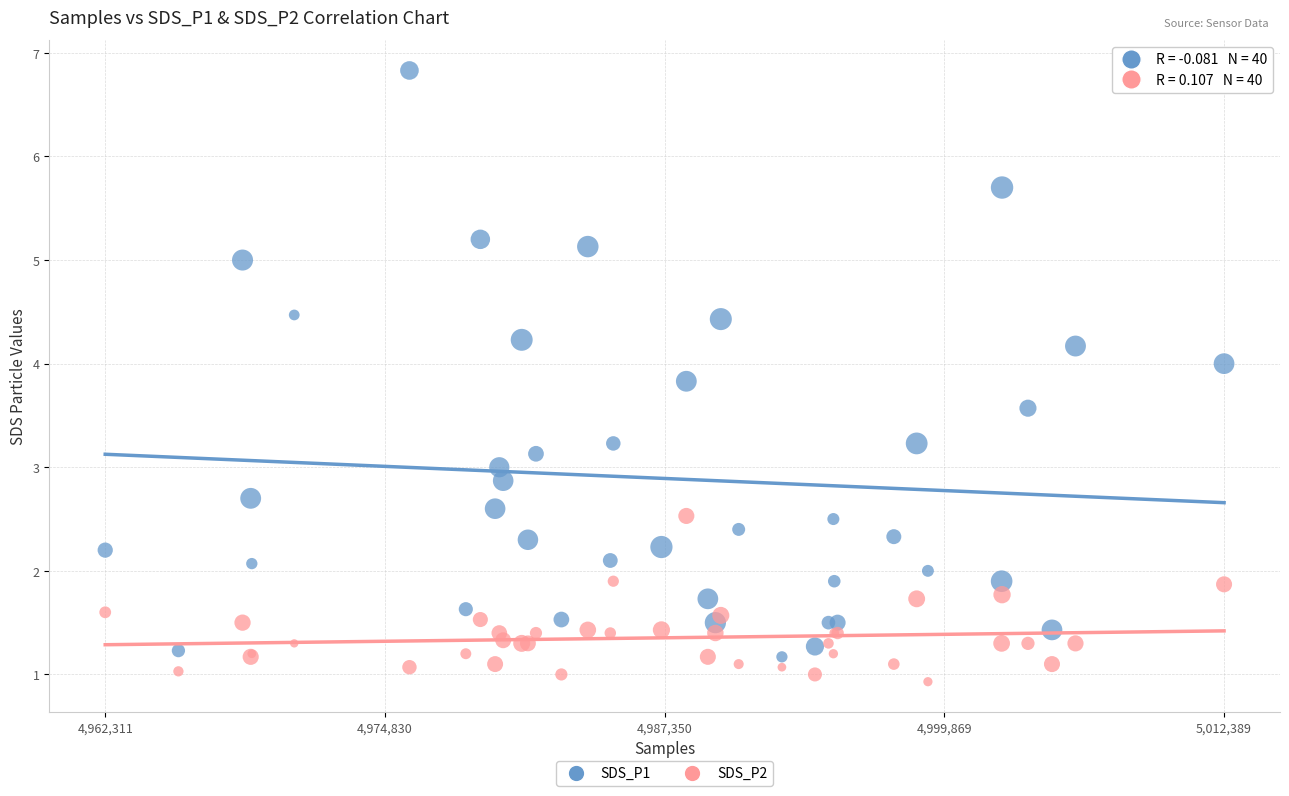

What is the X range (max minus min) for the scatter plot?

50078.0